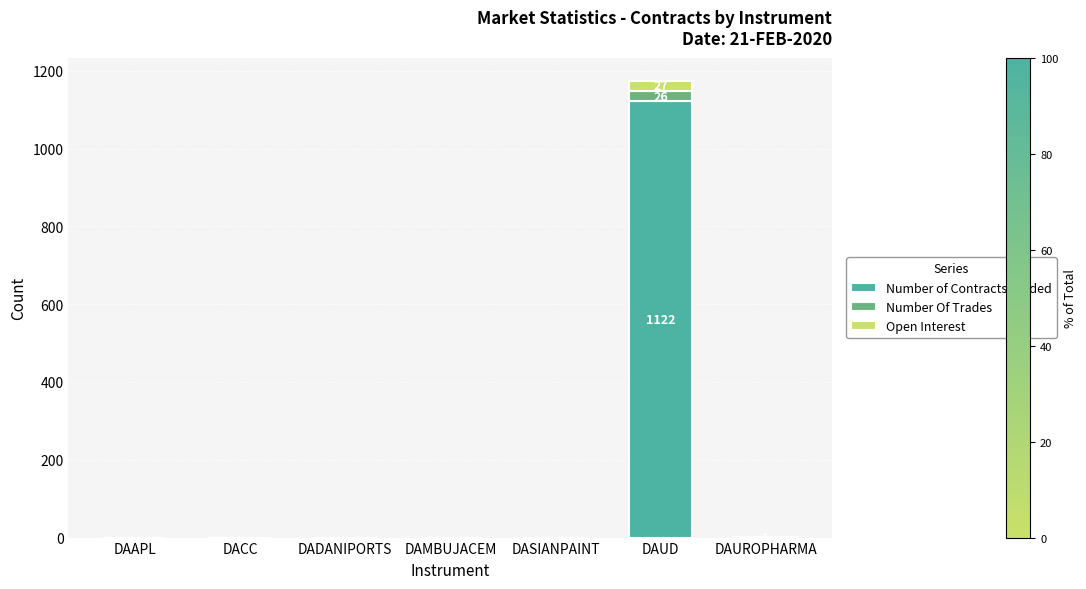

True or false: Number of Contracts Traded has a value of -638 at DASIANPAINT.

False